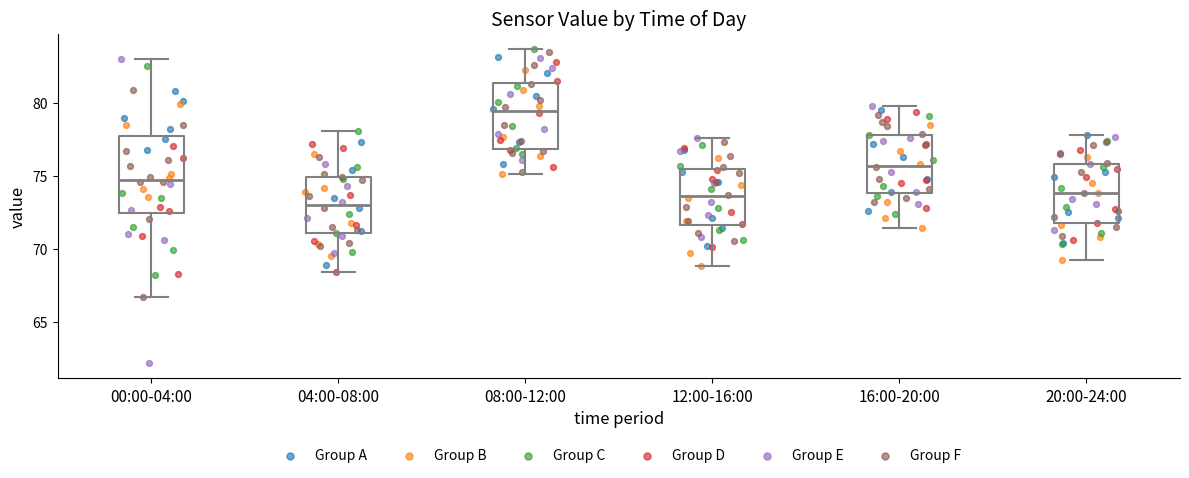

Comparing the boxes themselves (not the whiskers), which one is the tallest?

00:00-04:00